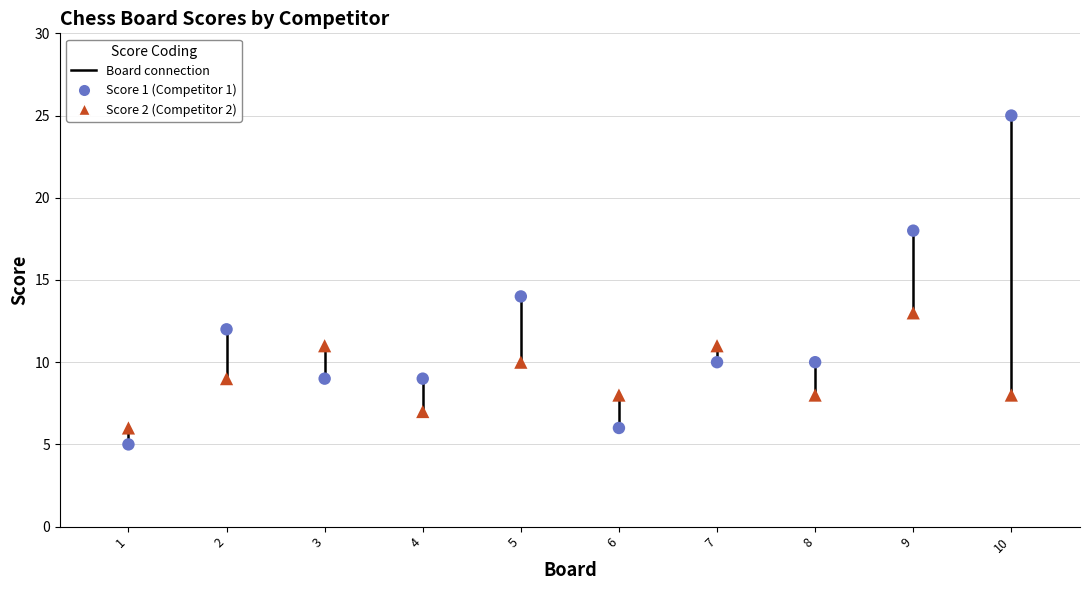

Across all data points, what is the range of Y values (max minus min)?

20